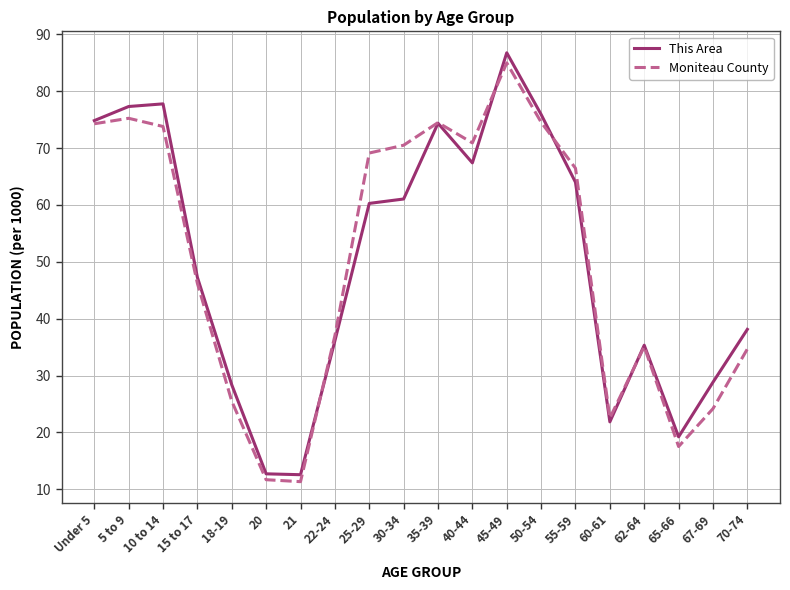

What position from the left is 30-34?

10